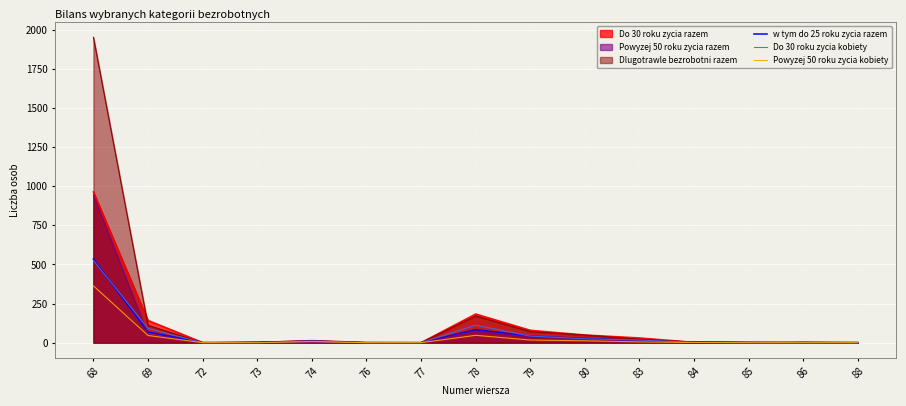

Where is the first local minimum for Dlugotrawle bezrobotni razem?

72